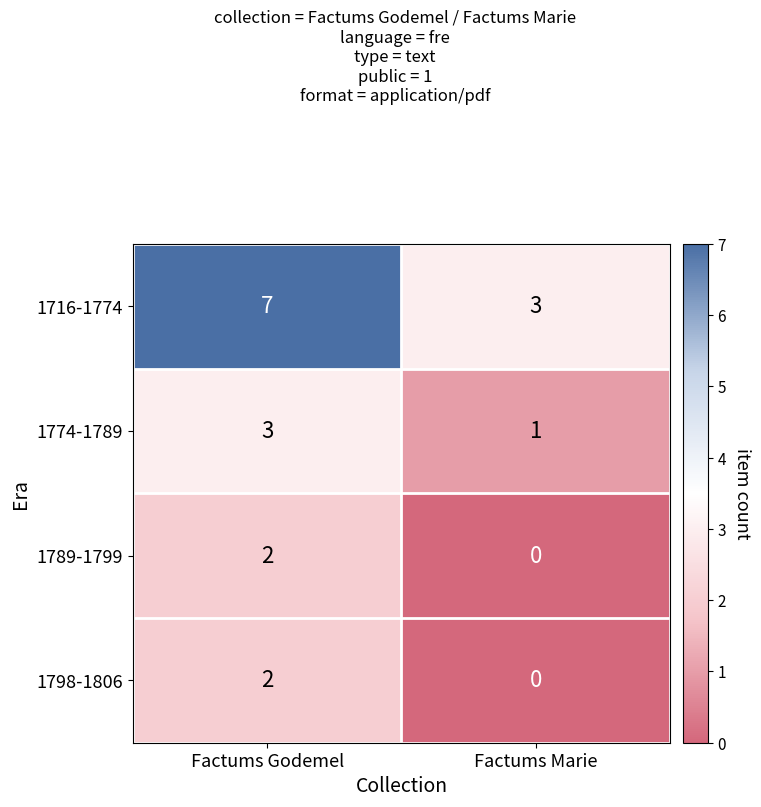

What is the difference between the 1716-1774 values at Factums Godemel and Factums Marie?

4